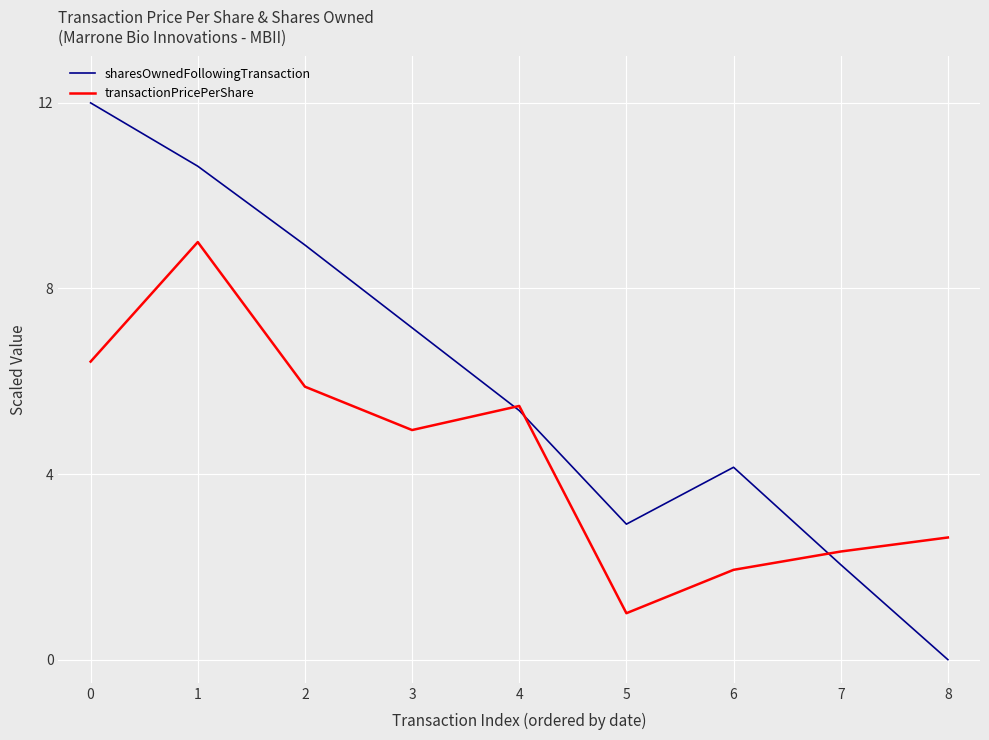

Reading left to right, list all the values displayed in this chart.

sharesOwnedFollowingTransaction: 12.0	10.6	8.9	7.2	5.4	2.9	4.1	2.0	0.0
transactionPricePerShare: 6.4	9.0	5.9	4.9	5.5	1.0	1.9	2.3	2.6